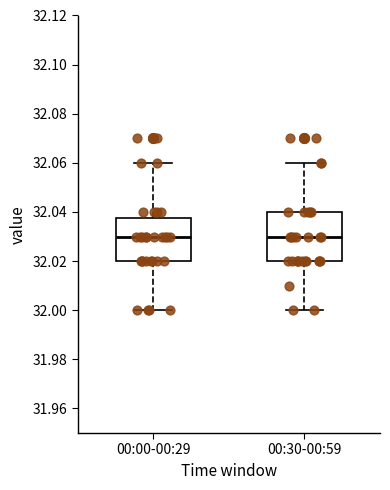

Reading left to right, read every box against the y-axis: the position of its median line, the range the box covers, and the ends of its whiskers. The values are not printed on the chart, so give them approximately, as read against the axis.

00:00-00:29: median 32.030, box 32.020 to 32.038, whiskers 32.000 to 32.060
00:30-00:59: median 32.030, box 32.020 to 32.040, whiskers 32.000 to 32.060